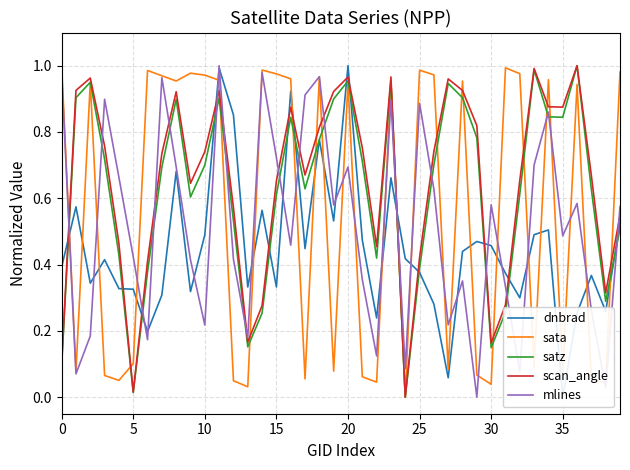

How many data points in mlines are above 0?

39